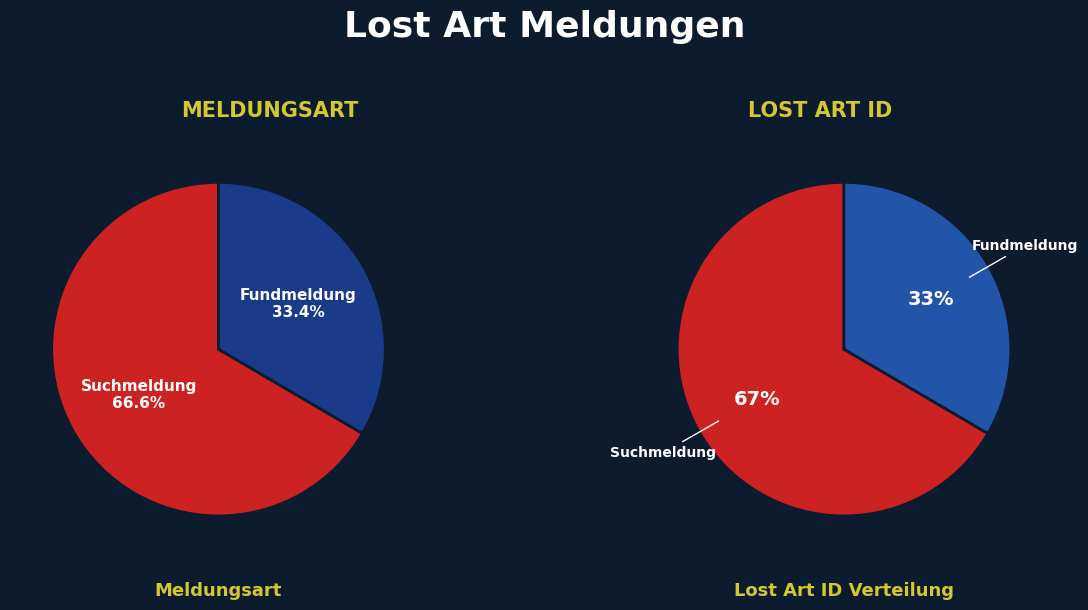

How many segments does this pie chart have?

2